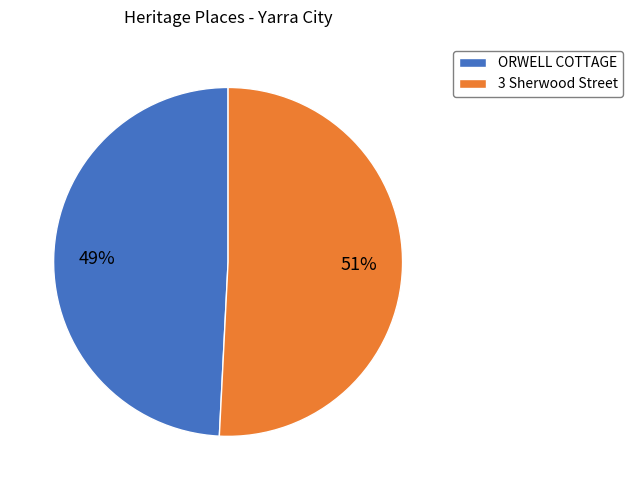

How many slices are in this pie chart?

2